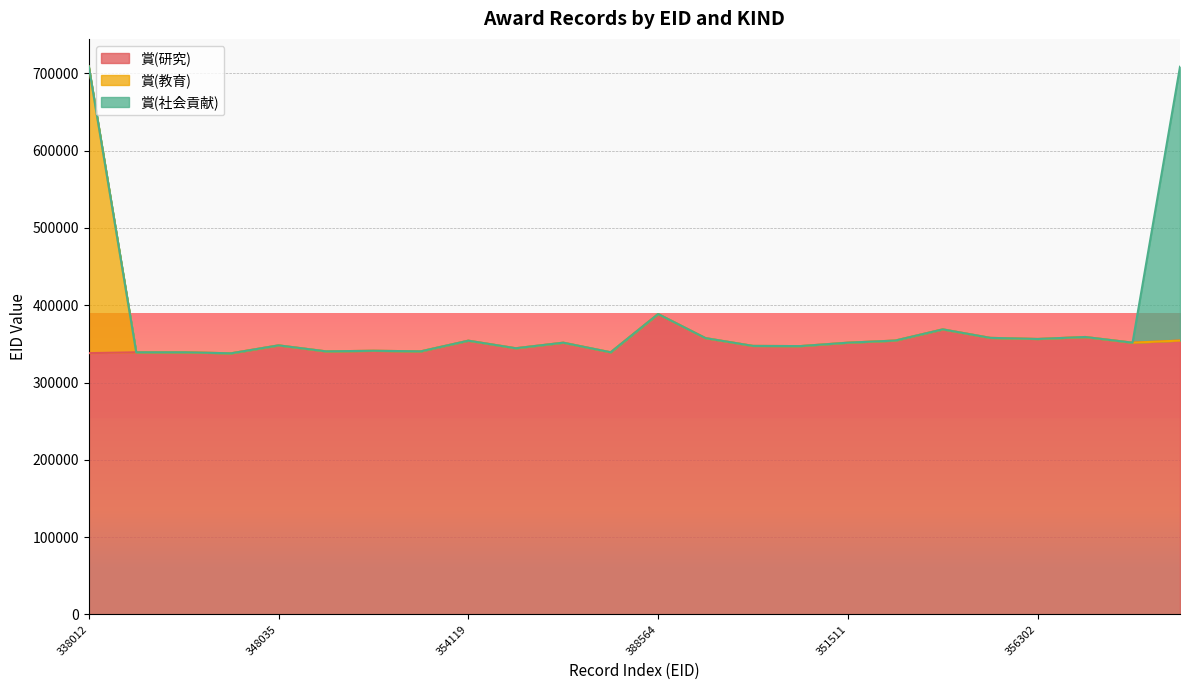

Where is the first local minimum for 賞(教育)?

339090